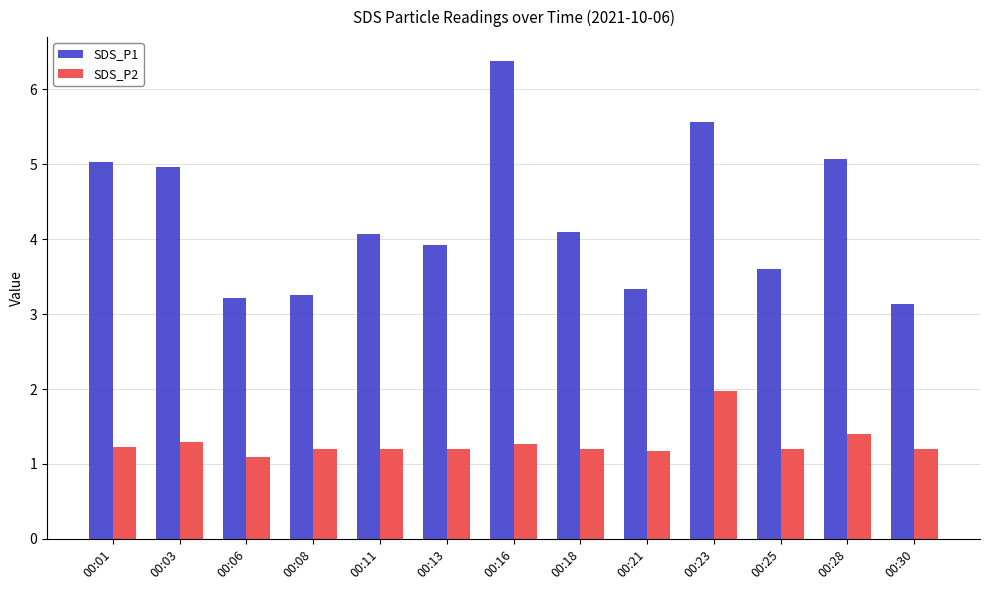

What is the sum of the SDS_P1 values at 00:28 and 00:06?

8.3